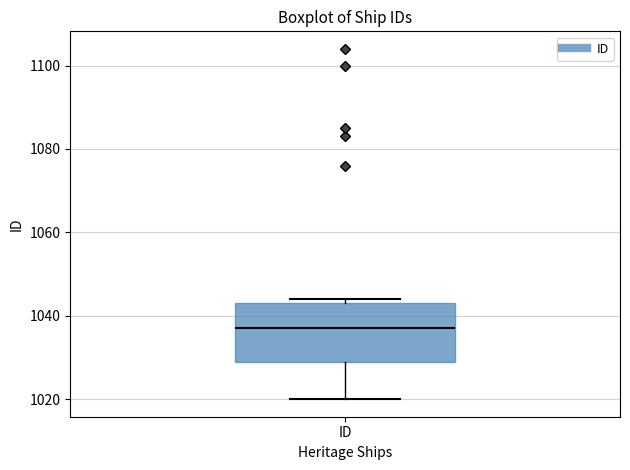

Where is the lower edge of the box for ID on the y-axis? The values are not printed on the chart, so give them approximately, as read against the axis.

1030